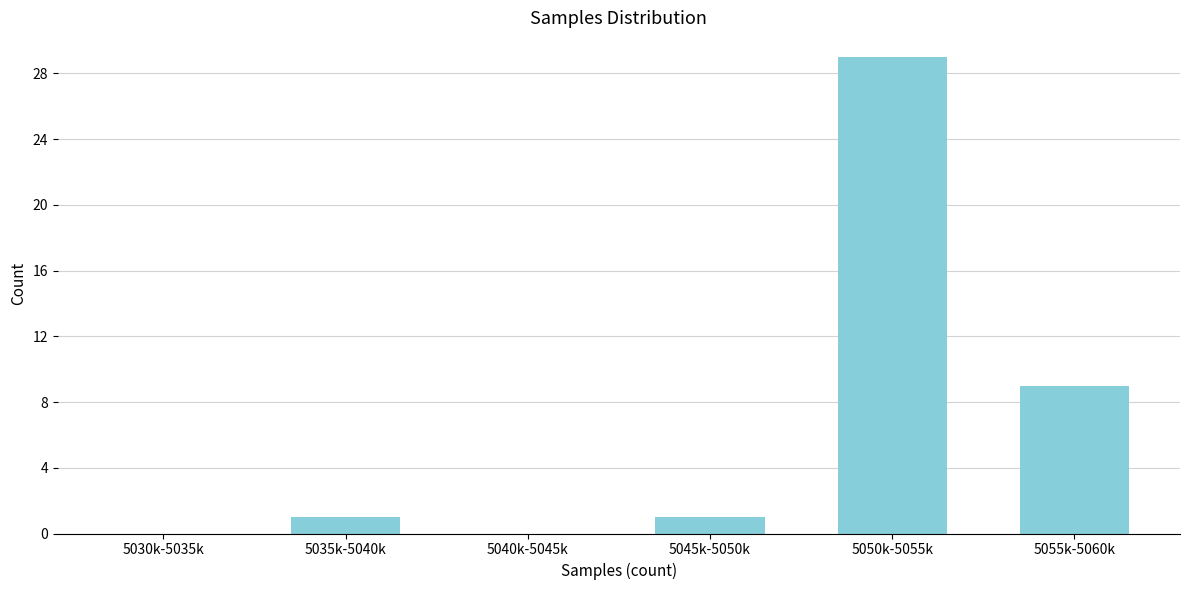

What is the sum of the values at 5050k-5055k and 5030k-5035k?

29